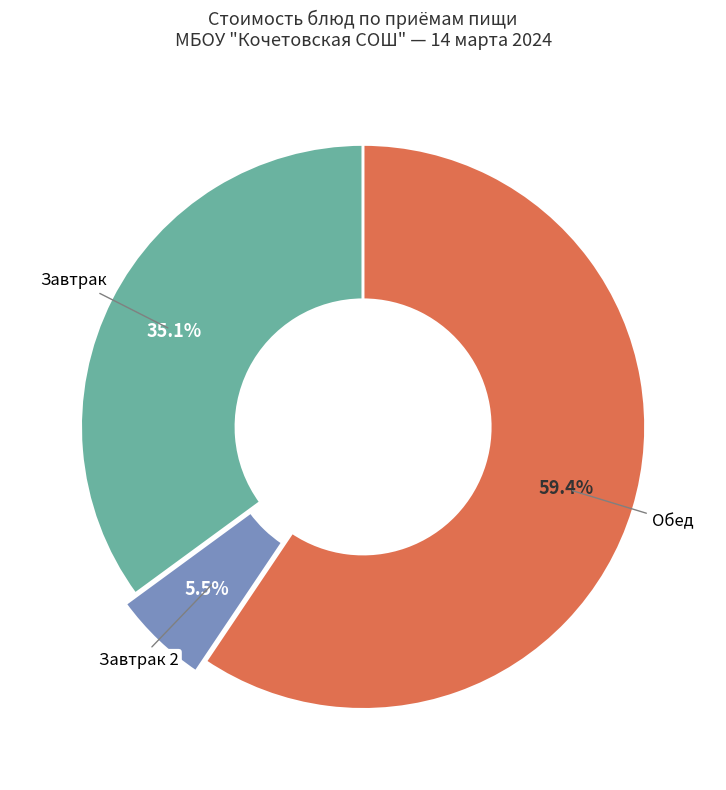

Combined, what portion of the pie is Завтрак and Обед?

94.5%